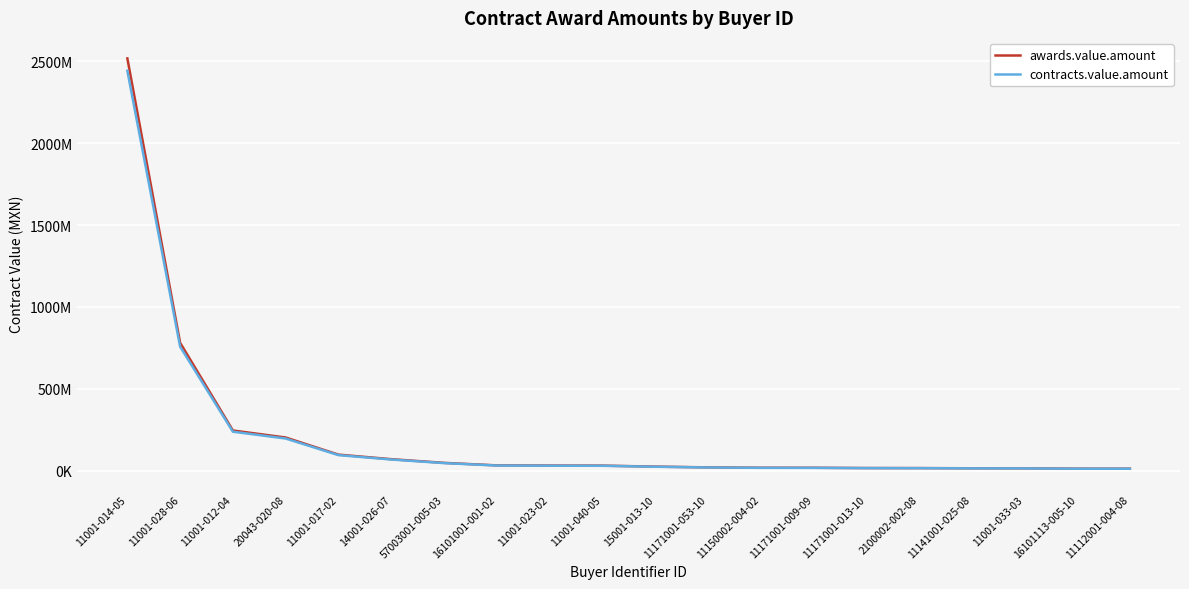

What are all the series names shown in the legend?

awards.value.amount, contracts.value.amount